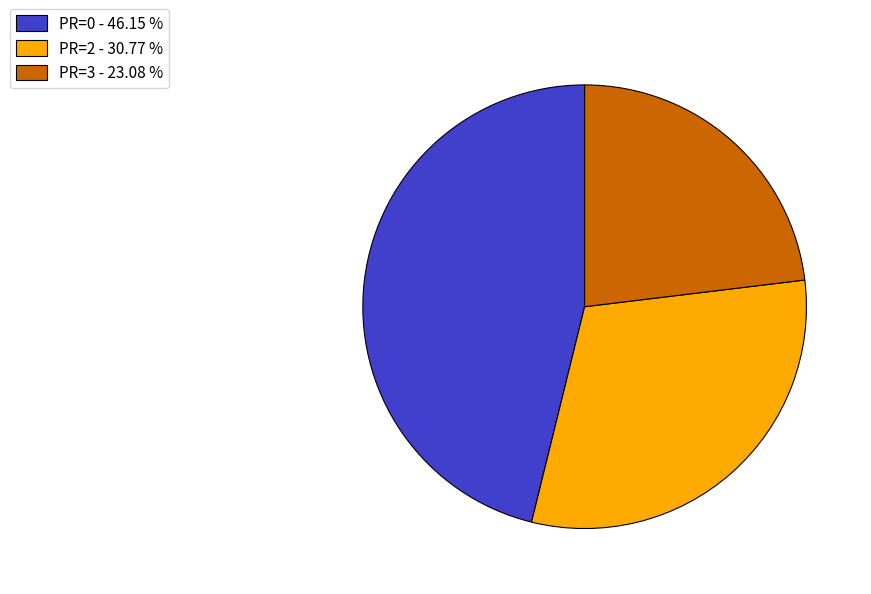

Is there a majority slice in this chart?

No